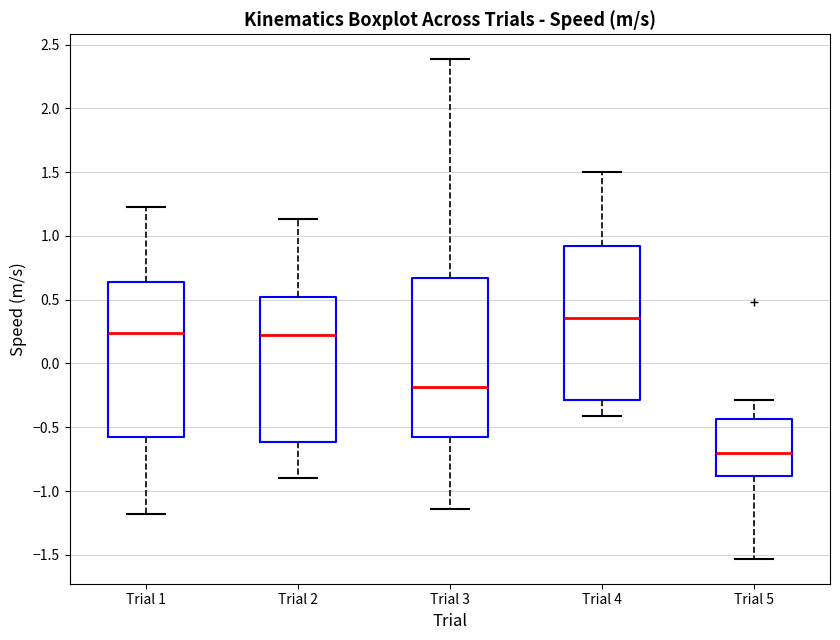

Which box's median line is the highest?

Trial 4